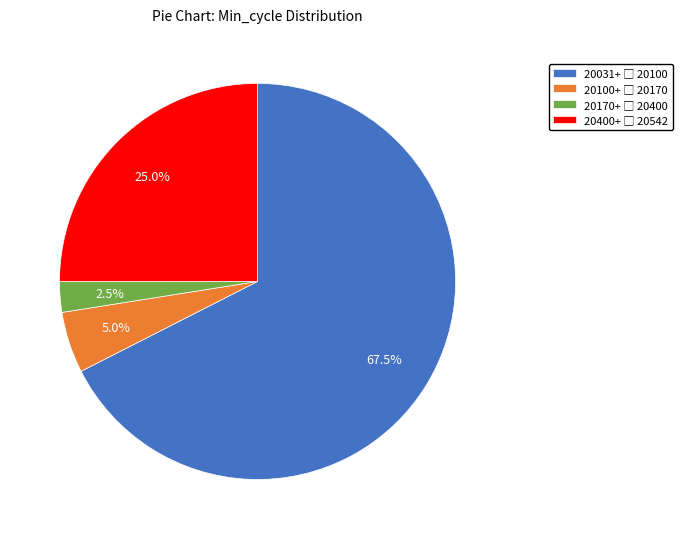

Is there a majority slice in this chart?

Yes